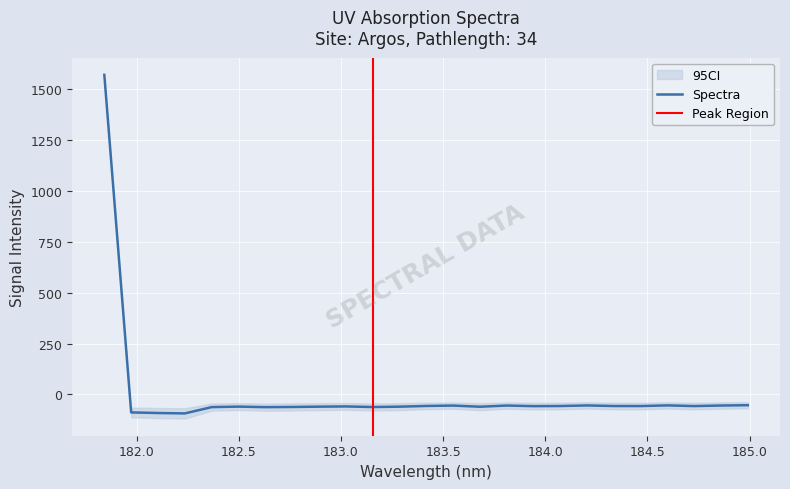

Reading left to right, what are all the values shown in this chart?

1571.9	-88.2	-91.1	-93.0	-62.1	-59.6	-62.3	-61.4	-59.9	-58.8	-61.7	-60.0	-56.4	-54.5	-60.2	-54.4	-57.3	-56.7	-53.8	-56.7	-56.9	-53.6	-57.0	-54.3	-52.7